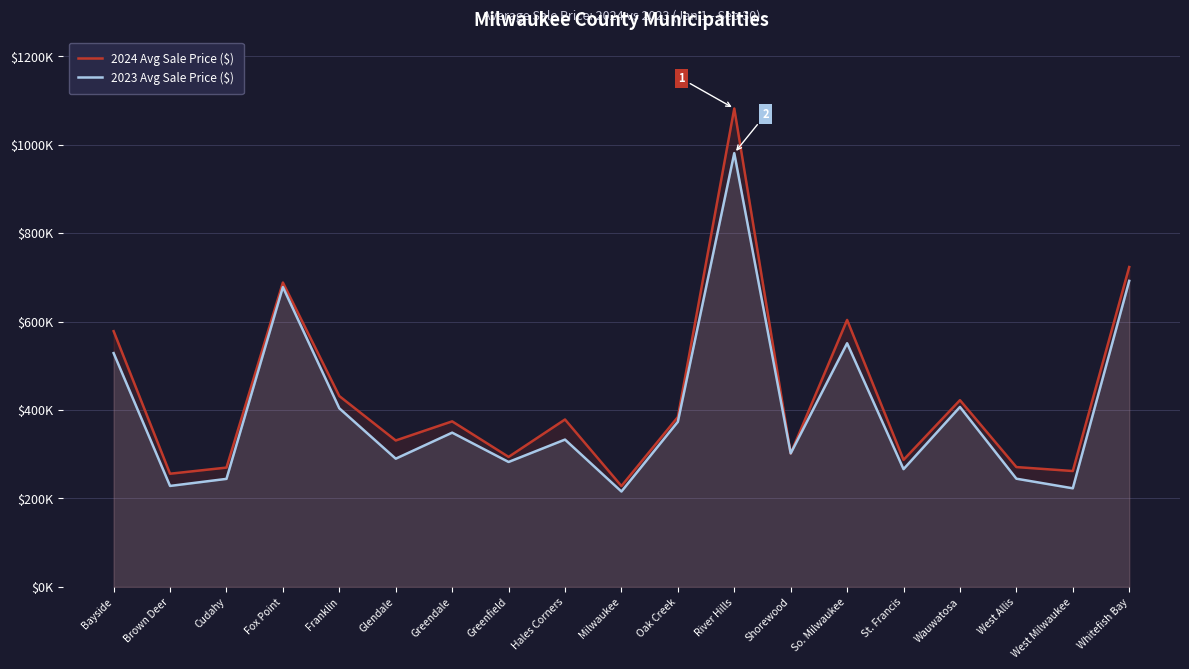

Reading right to left, transcribe all the data shown in this chart.

2024 Avg Sale Price ($): 723351	262004	270936	422217	287283	603690	301589	1081860	384101	228117	378557	293924	374333	331094	431540	688258	269763	255889	578249
2023 Avg Sale Price ($): 692066	222906	244648	406869	266282	550999	301861	980921	373375	215662	333114	282468	348789	289910	403859	678030	244256	228289	528648